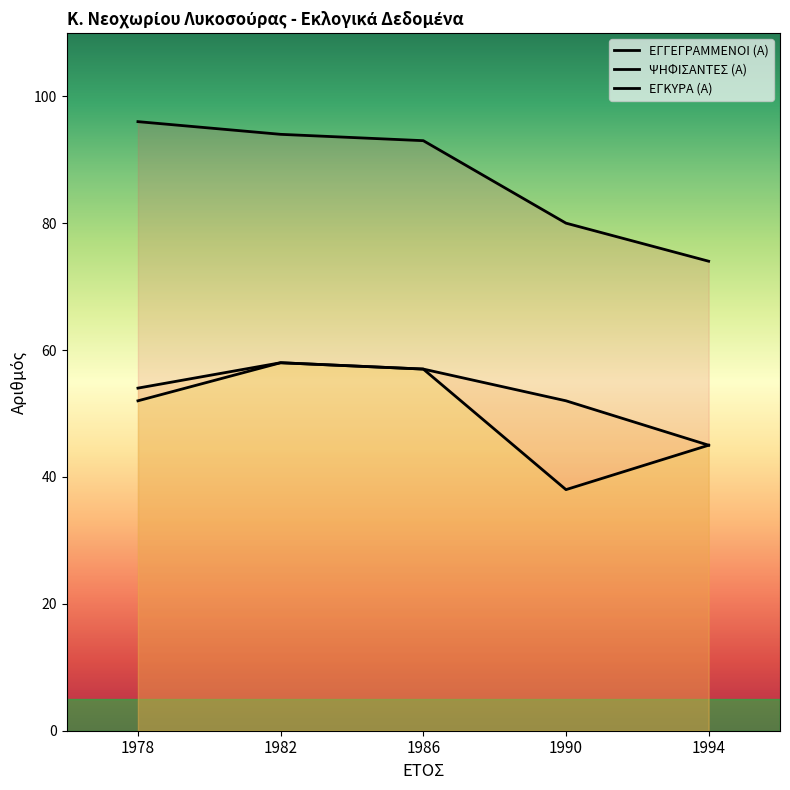

Does the chart display data point markers on the line(s)?

No